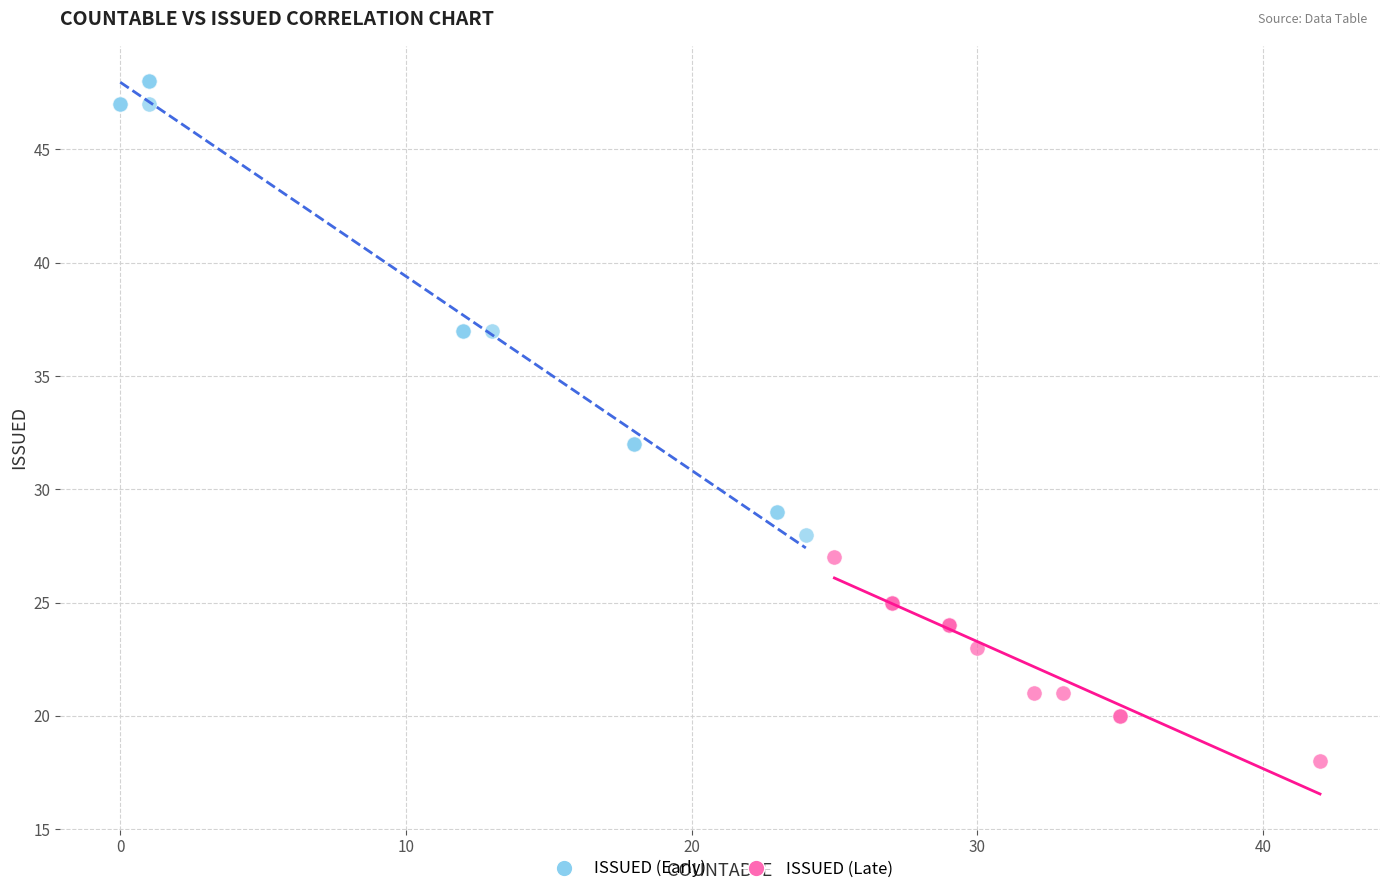

Which series reaches the minimum Y coordinate?

ISSUED (Late)